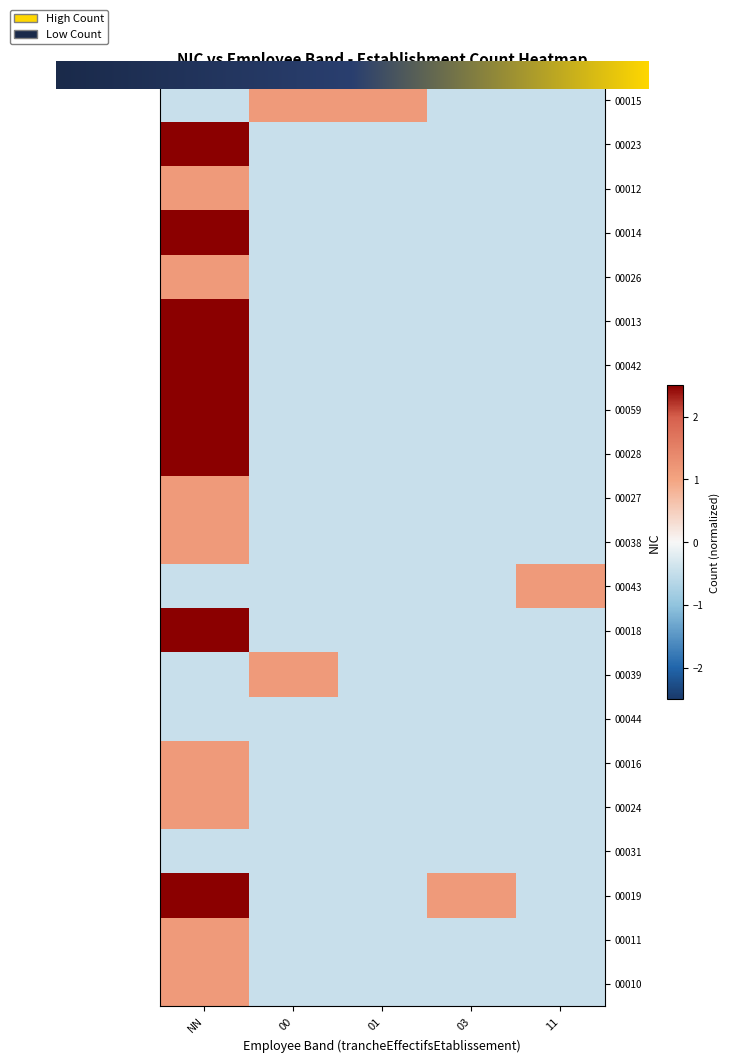

Between 01 and 11, which is larger?

01